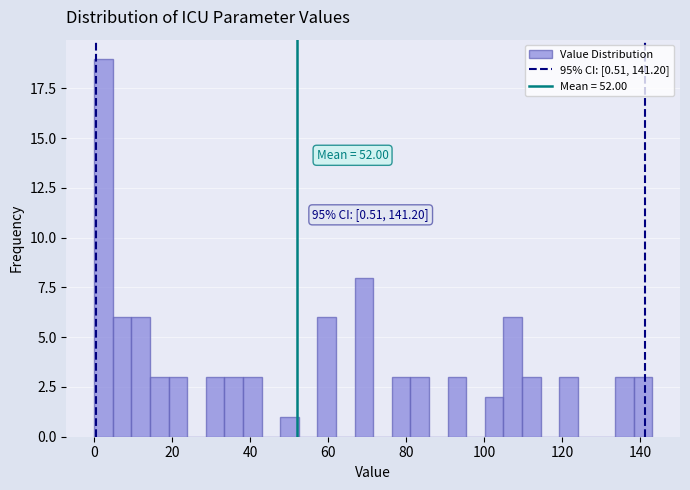

Around what value on the x-axis is the tallest bar? Give the approximate position of its centre, as read against the axis.

2